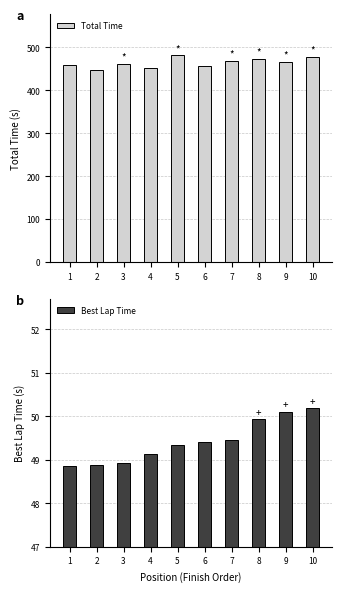

Is the value of Total Time at 7 greater than the value of Best Lap Time at 4?

Yes